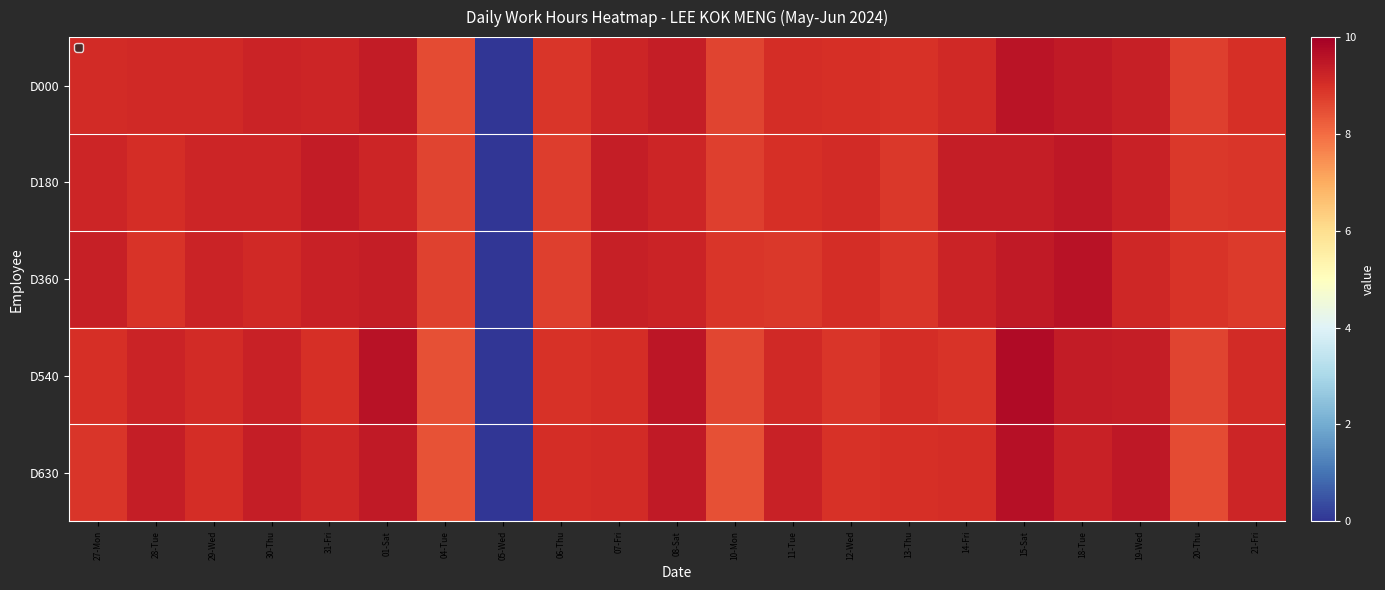

The D540 series shows 6.1 at 18-Tue. True or false?

False